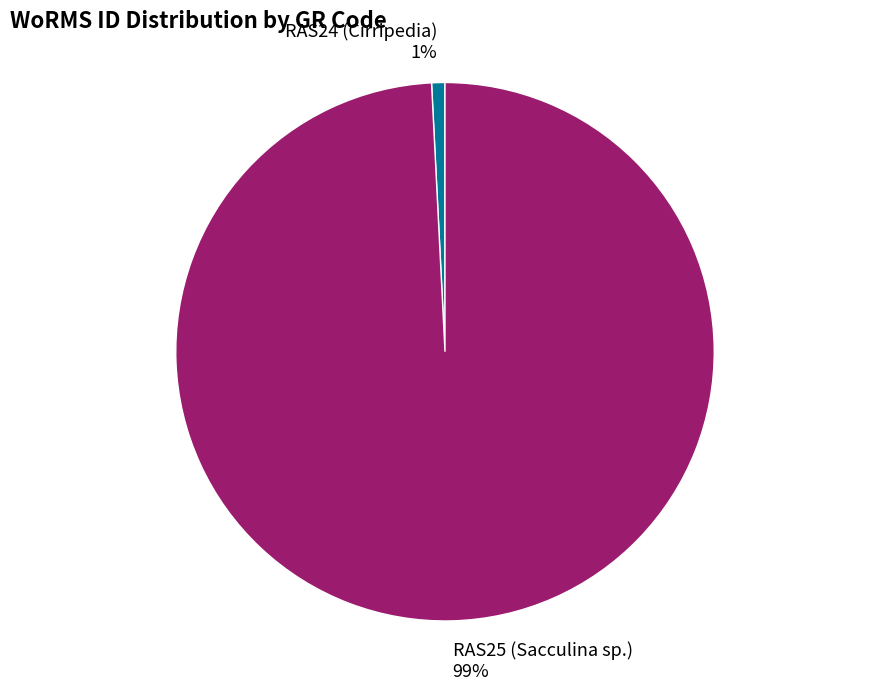

To the nearest percent, what is the average slice percentage?

50%